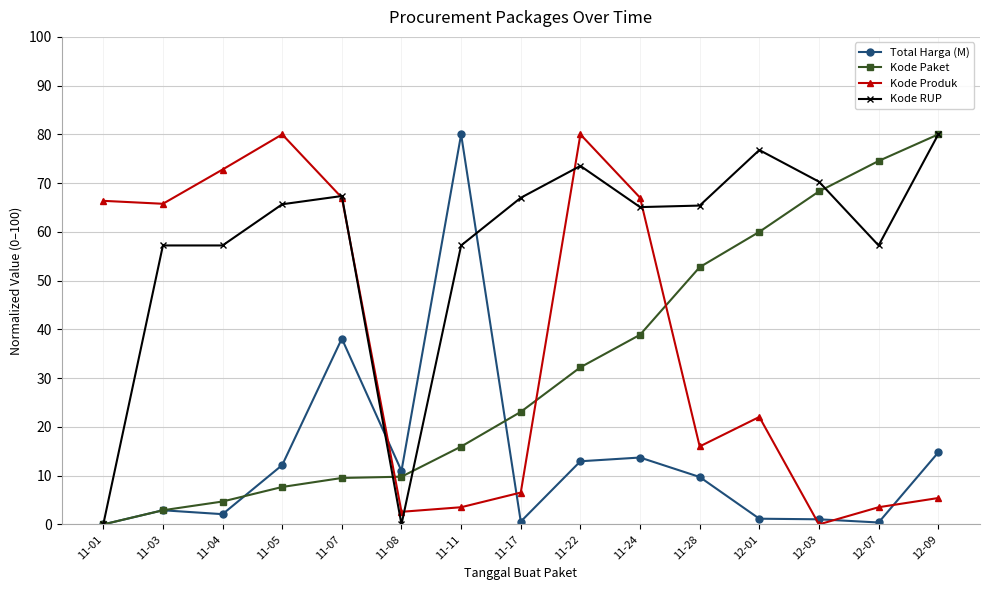

Where does the Kode Paket series first go above 23?

11-17